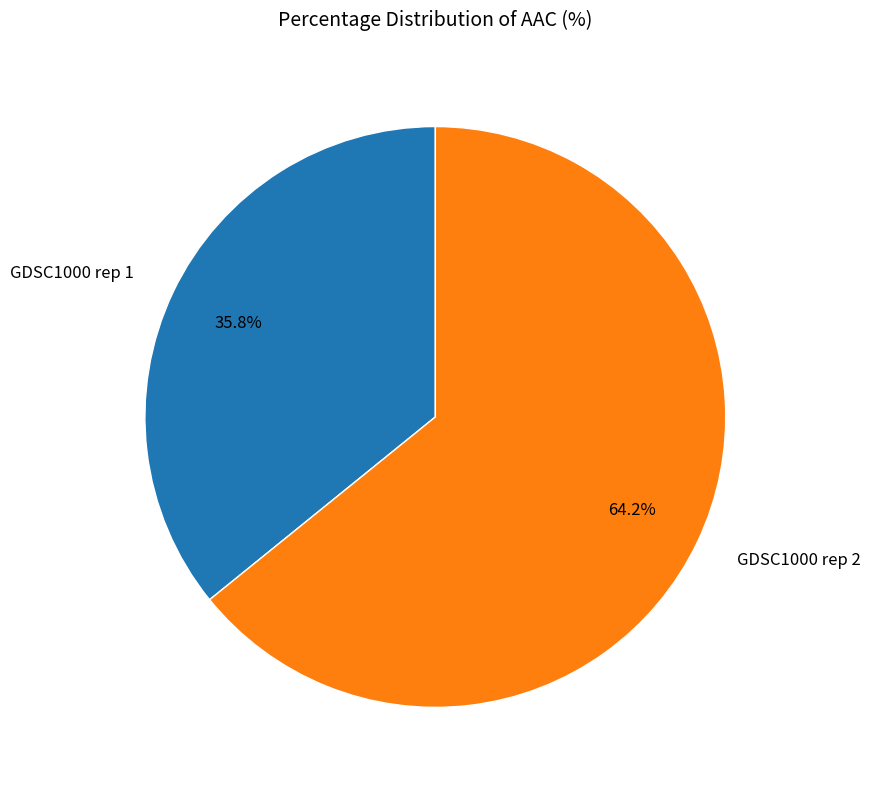

What is the ratio of the value at GDSC1000 rep 1 to the value at GDSC1000 rep 2?

0.6